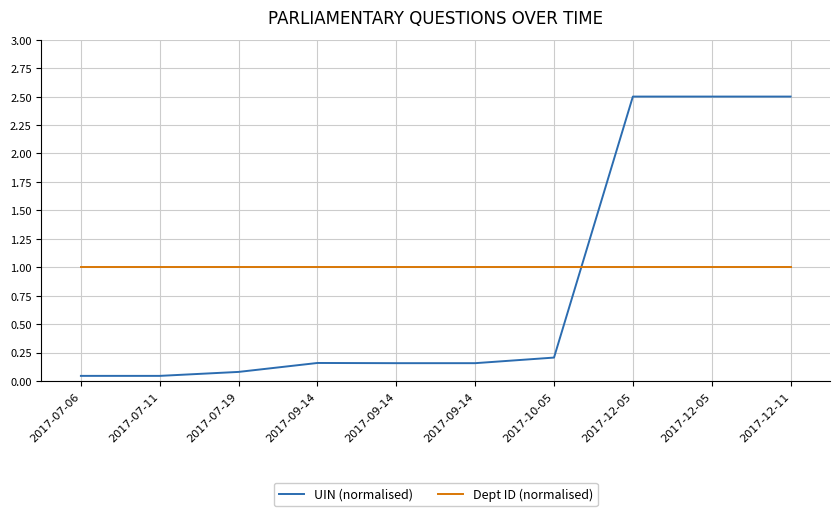

What are all the series names shown in the legend?

UIN (normalised), Dept ID (normalised)